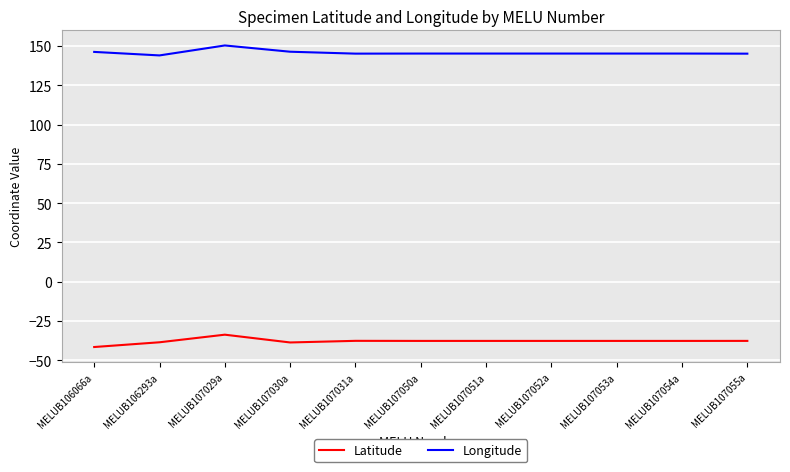

The Longitude series shows 84.6 at MELUB107053a. True or false?

False